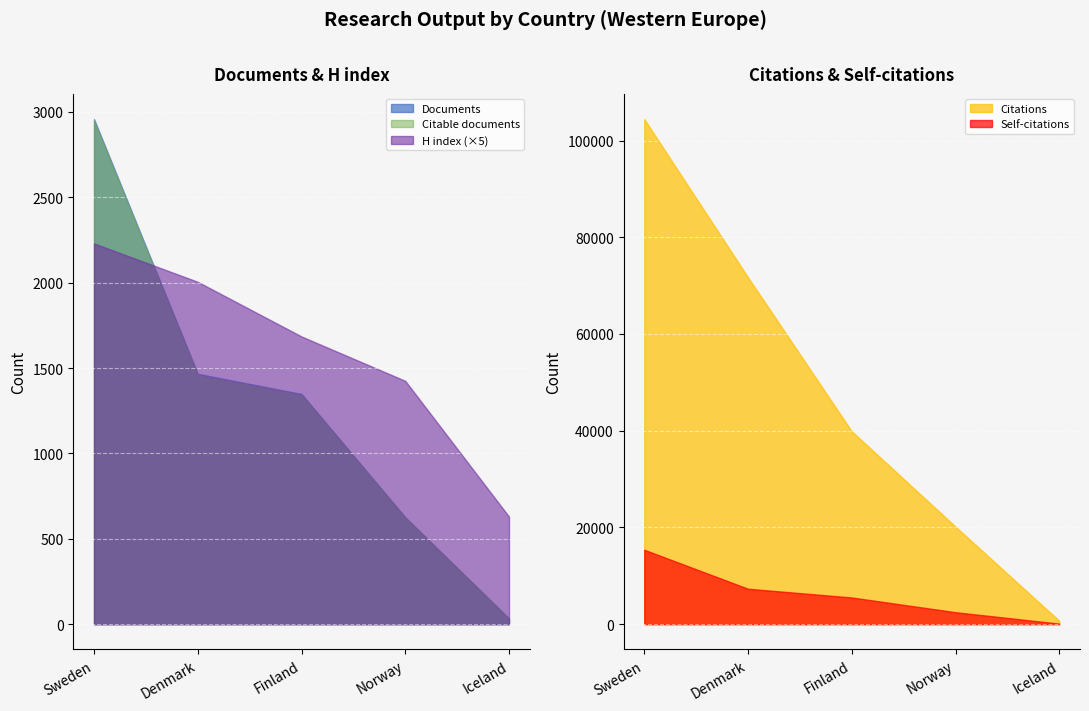

How many lines are shown in the chart?

5